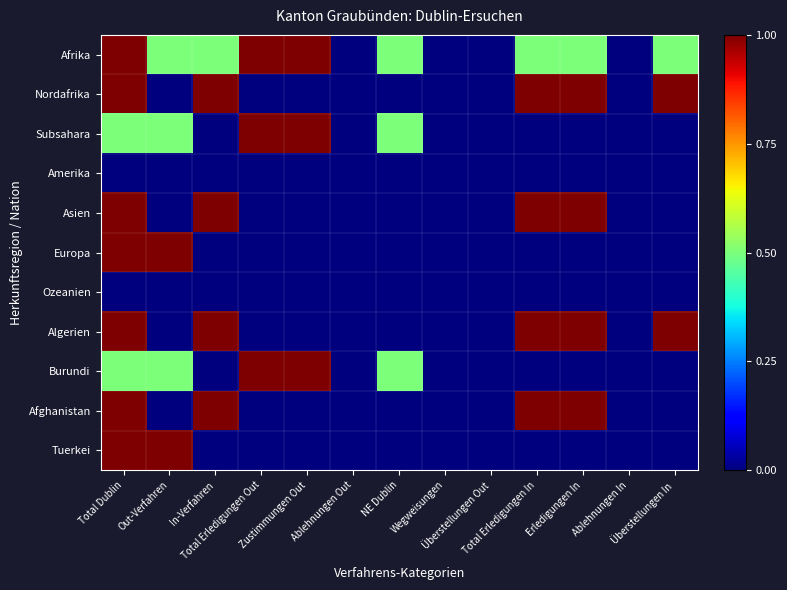

Reading left to right, list all the values displayed in this chart.

Afrika: Total Dublin=1.0	Out-Verfahren=0.5	In-Verfahren=0.5	Total Erledigungen Out=1.0	Zustimmungen Out=1.0	Ablehnungen Out=0.0	NE Dublin=0.5	Wegweisungen=0.0	Überstellungen Out=0.0	Total Erledigungen In=0.5	Erledigungen In=0.5	Ablehnungen In=0.0	Überstellungen In=0.5
Nordafrika: Total Dublin=1.0	Out-Verfahren=0.0	In-Verfahren=1.0	Total Erledigungen Out=0.0	Zustimmungen Out=0.0	Ablehnungen Out=0.0	NE Dublin=0.0	Wegweisungen=0.0	Überstellungen Out=0.0	Total Erledigungen In=1.0	Erledigungen In=1.0	Ablehnungen In=0.0	Überstellungen In=1.0
Subsahara: Total Dublin=0.5	Out-Verfahren=0.5	In-Verfahren=0.0	Total Erledigungen Out=1.0	Zustimmungen Out=1.0	Ablehnungen Out=0.0	NE Dublin=0.5	Wegweisungen=0.0	Überstellungen Out=0.0	Total Erledigungen In=0.0	Erledigungen In=0.0	Ablehnungen In=0.0	Überstellungen In=0.0
Amerika: Total Dublin=0.0	Out-Verfahren=0.0	In-Verfahren=0.0	Total Erledigungen Out=0.0	Zustimmungen Out=0.0	Ablehnungen Out=0.0	NE Dublin=0.0	Wegweisungen=0.0	Überstellungen Out=0.0	Total Erledigungen In=0.0	Erledigungen In=0.0	Ablehnungen In=0.0	Überstellungen In=0.0
Asien: Total Dublin=1.0	Out-Verfahren=0.0	In-Verfahren=1.0	Total Erledigungen Out=0.0	Zustimmungen Out=0.0	Ablehnungen Out=0.0	NE Dublin=0.0	Wegweisungen=0.0	Überstellungen Out=0.0	Total Erledigungen In=1.0	Erledigungen In=1.0	Ablehnungen In=0.0	Überstellungen In=0.0
Europa: Total Dublin=1.0	Out-Verfahren=1.0	In-Verfahren=0.0	Total Erledigungen Out=0.0	Zustimmungen Out=0.0	Ablehnungen Out=0.0	NE Dublin=0.0	Wegweisungen=0.0	Überstellungen Out=0.0	Total Erledigungen In=0.0	Erledigungen In=0.0	Ablehnungen In=0.0	Überstellungen In=0.0
Ozeanien: Total Dublin=0.0	Out-Verfahren=0.0	In-Verfahren=0.0	Total Erledigungen Out=0.0	Zustimmungen Out=0.0	Ablehnungen Out=0.0	NE Dublin=0.0	Wegweisungen=0.0	Überstellungen Out=0.0	Total Erledigungen In=0.0	Erledigungen In=0.0	Ablehnungen In=0.0	Überstellungen In=0.0
Algerien: Total Dublin=1.0	Out-Verfahren=0.0	In-Verfahren=1.0	Total Erledigungen Out=0.0	Zustimmungen Out=0.0	Ablehnungen Out=0.0	NE Dublin=0.0	Wegweisungen=0.0	Überstellungen Out=0.0	Total Erledigungen In=1.0	Erledigungen In=1.0	Ablehnungen In=0.0	Überstellungen In=1.0
Burundi: Total Dublin=0.5	Out-Verfahren=0.5	In-Verfahren=0.0	Total Erledigungen Out=1.0	Zustimmungen Out=1.0	Ablehnungen Out=0.0	NE Dublin=0.5	Wegweisungen=0.0	Überstellungen Out=0.0	Total Erledigungen In=0.0	Erledigungen In=0.0	Ablehnungen In=0.0	Überstellungen In=0.0
Afghanistan: Total Dublin=1.0	Out-Verfahren=0.0	In-Verfahren=1.0	Total Erledigungen Out=0.0	Zustimmungen Out=0.0	Ablehnungen Out=0.0	NE Dublin=0.0	Wegweisungen=0.0	Überstellungen Out=0.0	Total Erledigungen In=1.0	Erledigungen In=1.0	Ablehnungen In=0.0	Überstellungen In=0.0
Tuerkei: Total Dublin=1.0	Out-Verfahren=1.0	In-Verfahren=0.0	Total Erledigungen Out=0.0	Zustimmungen Out=0.0	Ablehnungen Out=0.0	NE Dublin=0.0	Wegweisungen=0.0	Überstellungen Out=0.0	Total Erledigungen In=0.0	Erledigungen In=0.0	Ablehnungen In=0.0	Überstellungen In=0.0